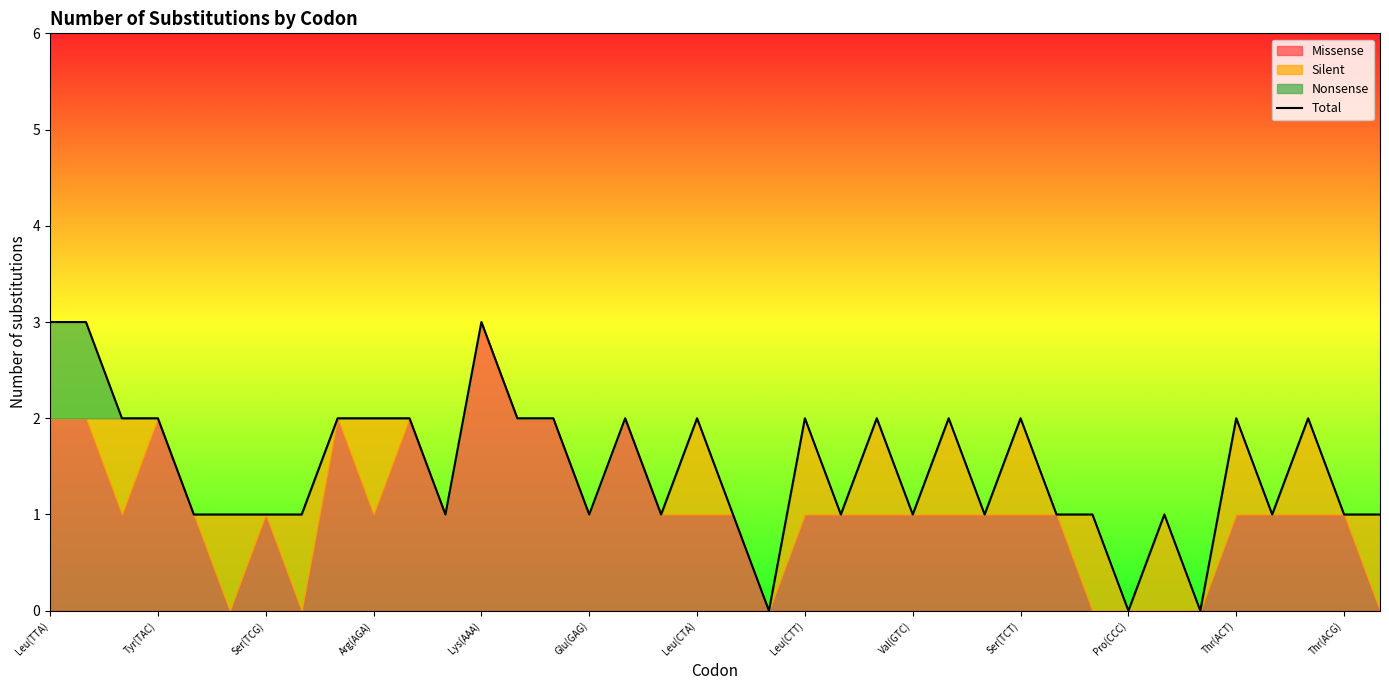

The Total series shows 5 at Leu(TTA). True or false?

False